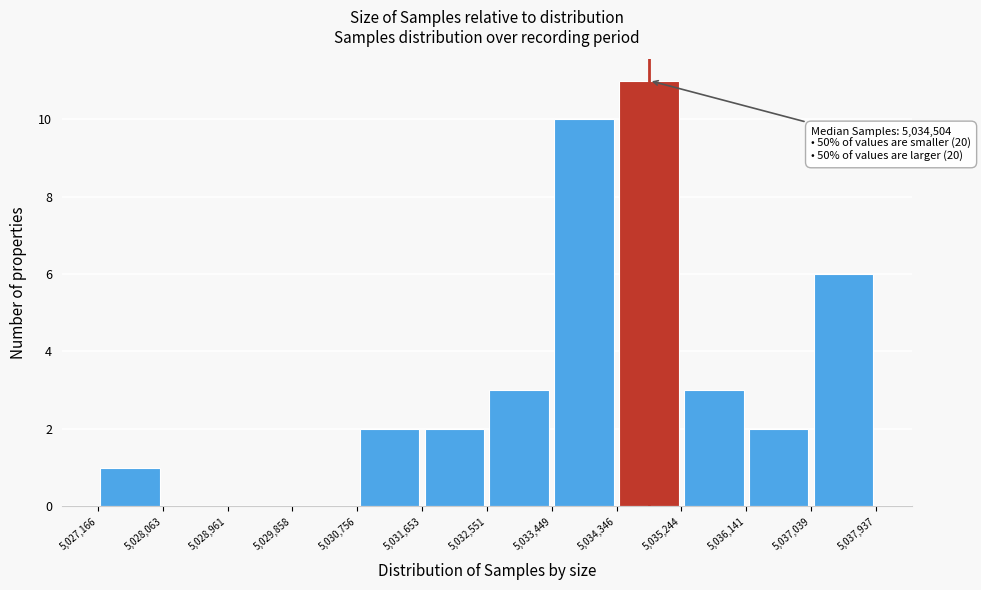

Over which range of the x-axis is the bar tallest?

5,034,346 to 5,035,244